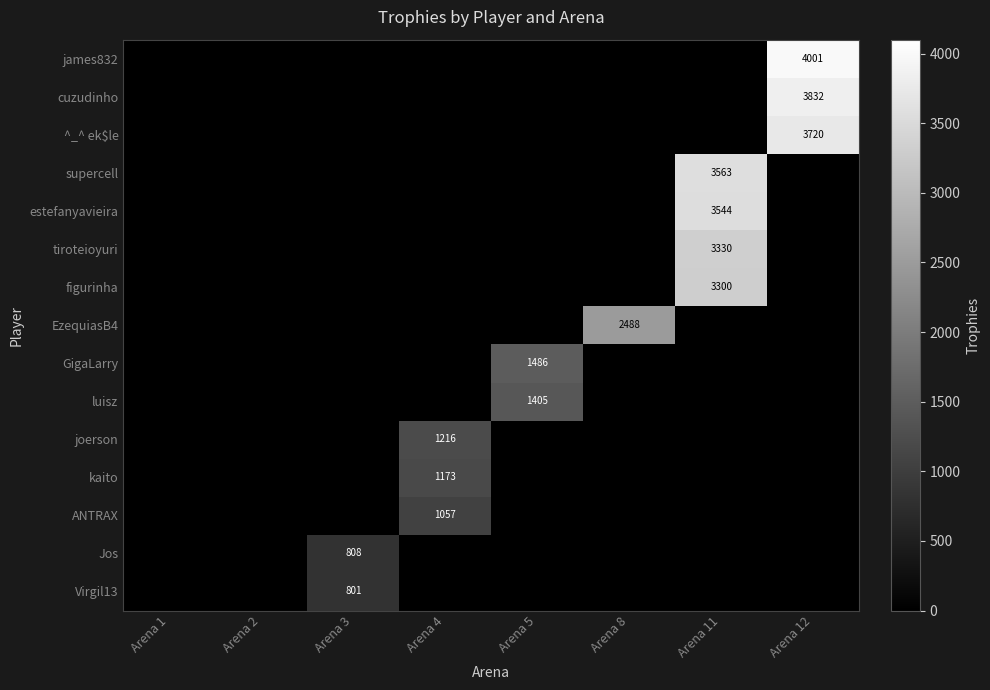

The value of estefanyavieira at Arena 11 is 3544. True or false?

True